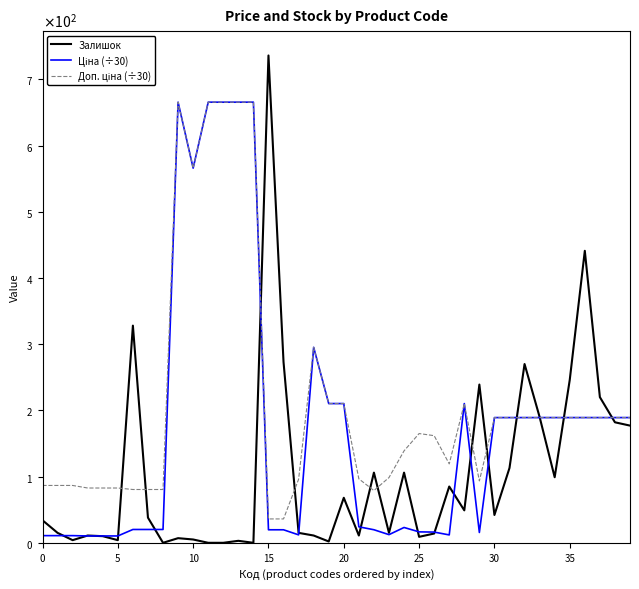

Where is the first local maximum for Ціна (÷30)?

9